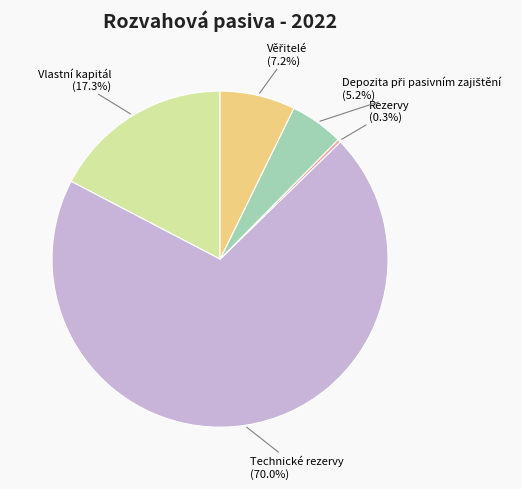

Is there a majority slice in this chart?

Yes